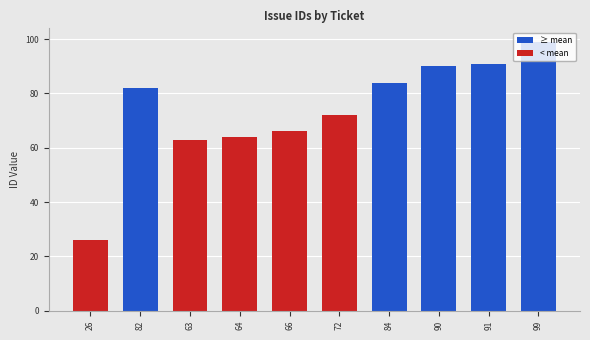

Which category has the highest value across all series?

99